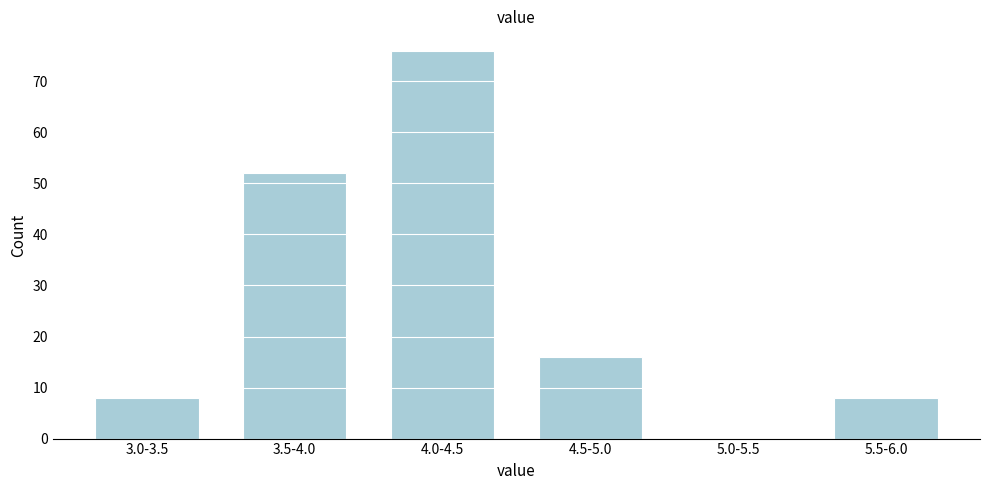

Reading right to left, what are all the values shown in this chart?

5.5-6.0=8	5.0-5.5=0	4.5-5.0=16	4.0-4.5=76	3.5-4.0=52	3.0-3.5=8